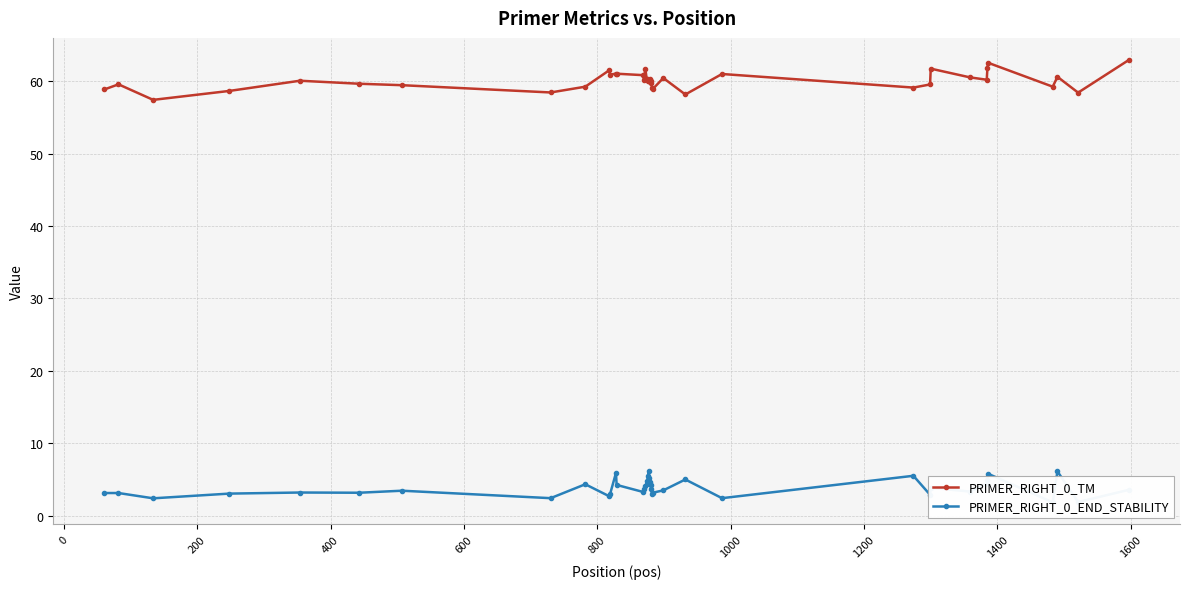

True or false: PRIMER_RIGHT_0_TM and PRIMER_RIGHT_0_END_STABILITY cross at least once.

False